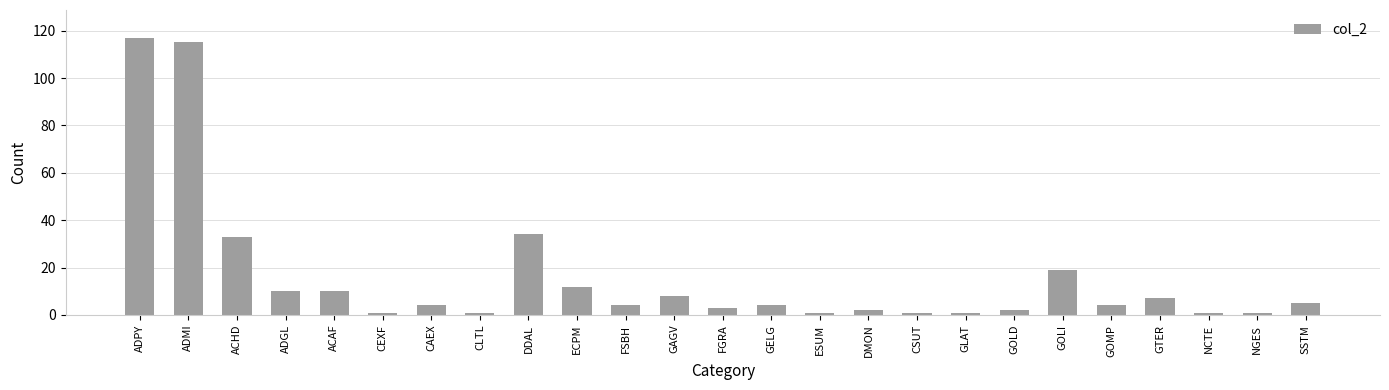

What is the minimum value shown in the chart?

1